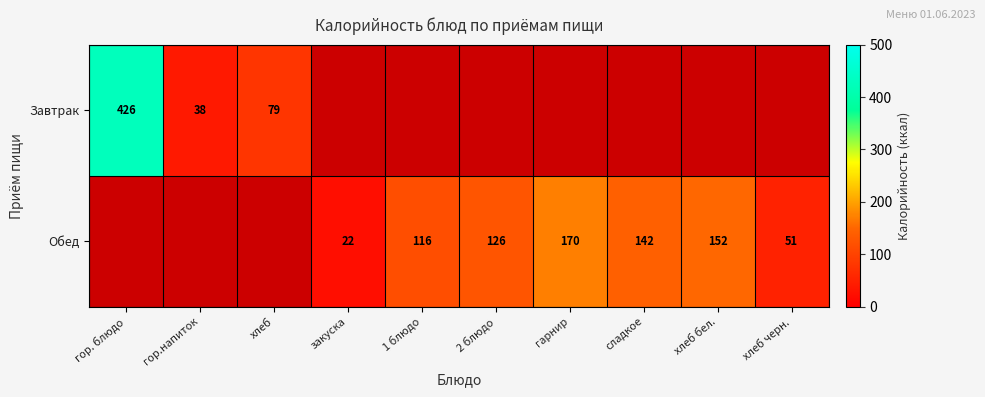

True or false: Обед has a value of 85 at гарнир.

False